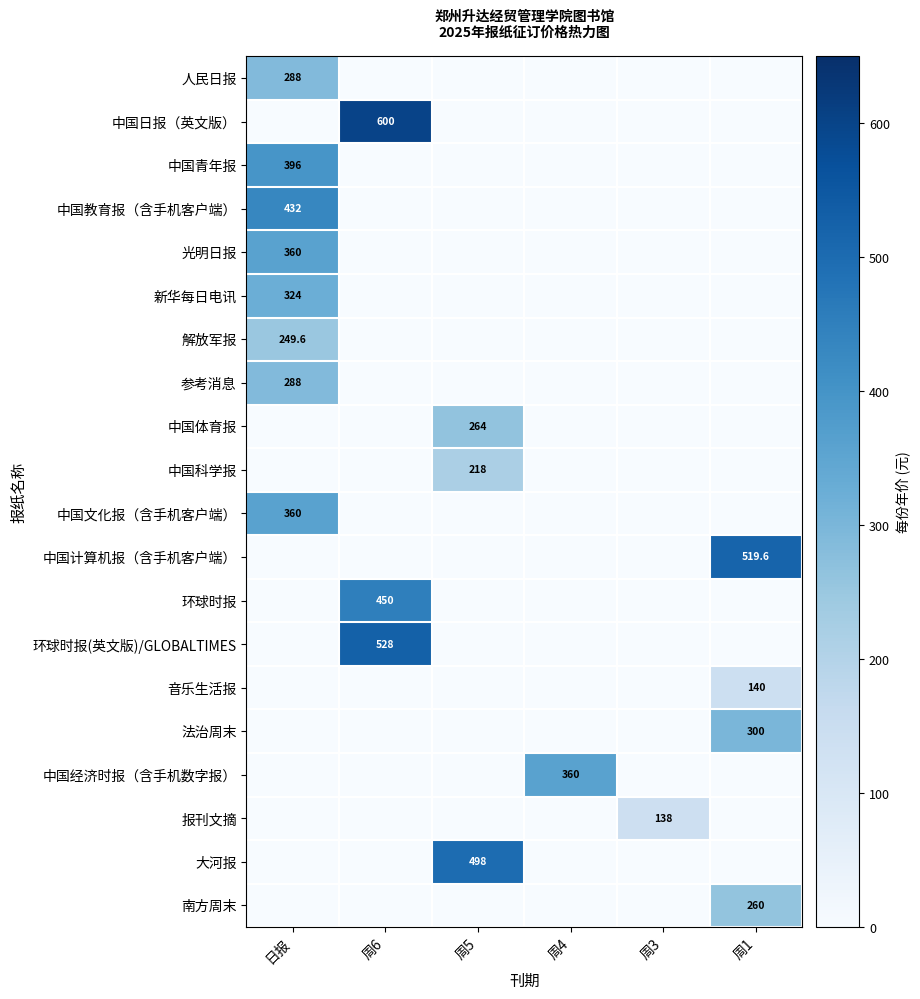

At which category is the sum across all series the highest?

日报